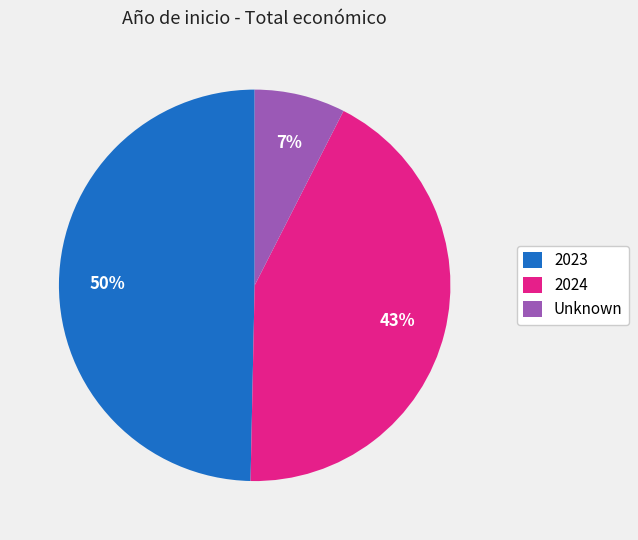

The 2024 slice represents 43% of the pie. True or false?

True